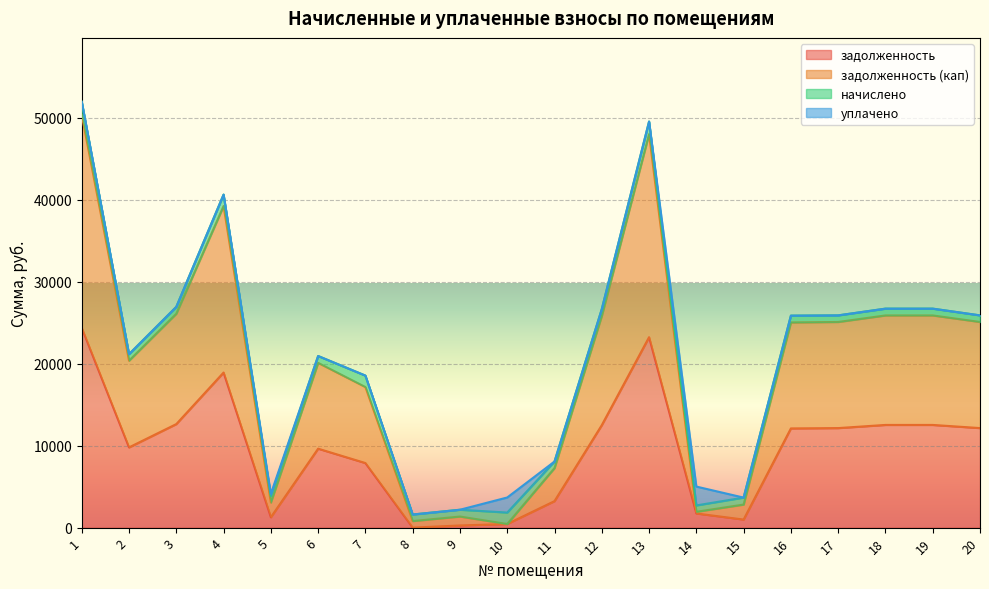

True or false: задолженность has a value of 6360.5 at 18.

False